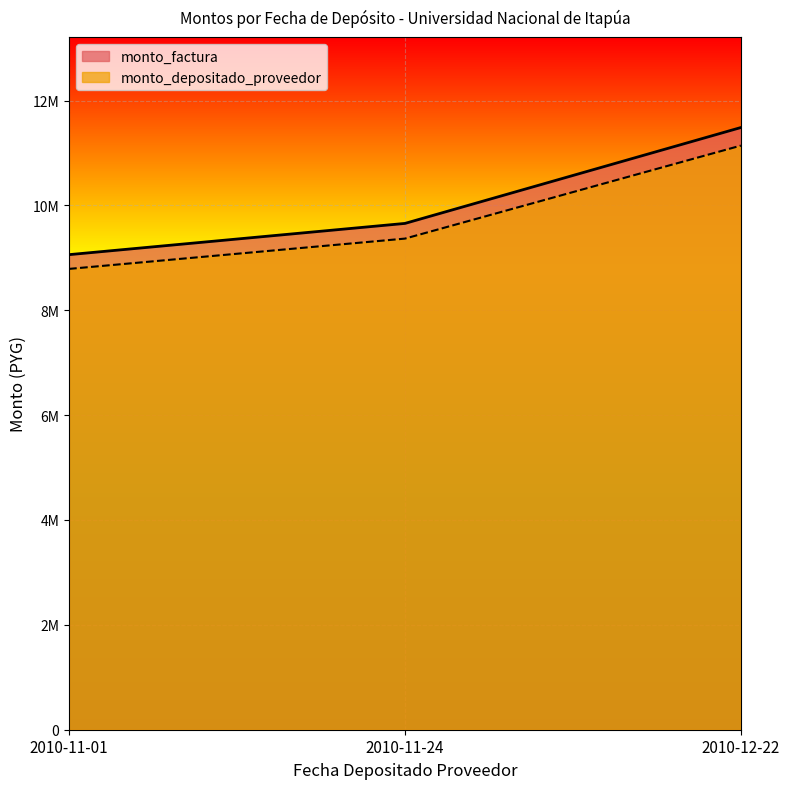

What are all the series names shown in the legend?

monto_factura, monto_depositado_proveedor